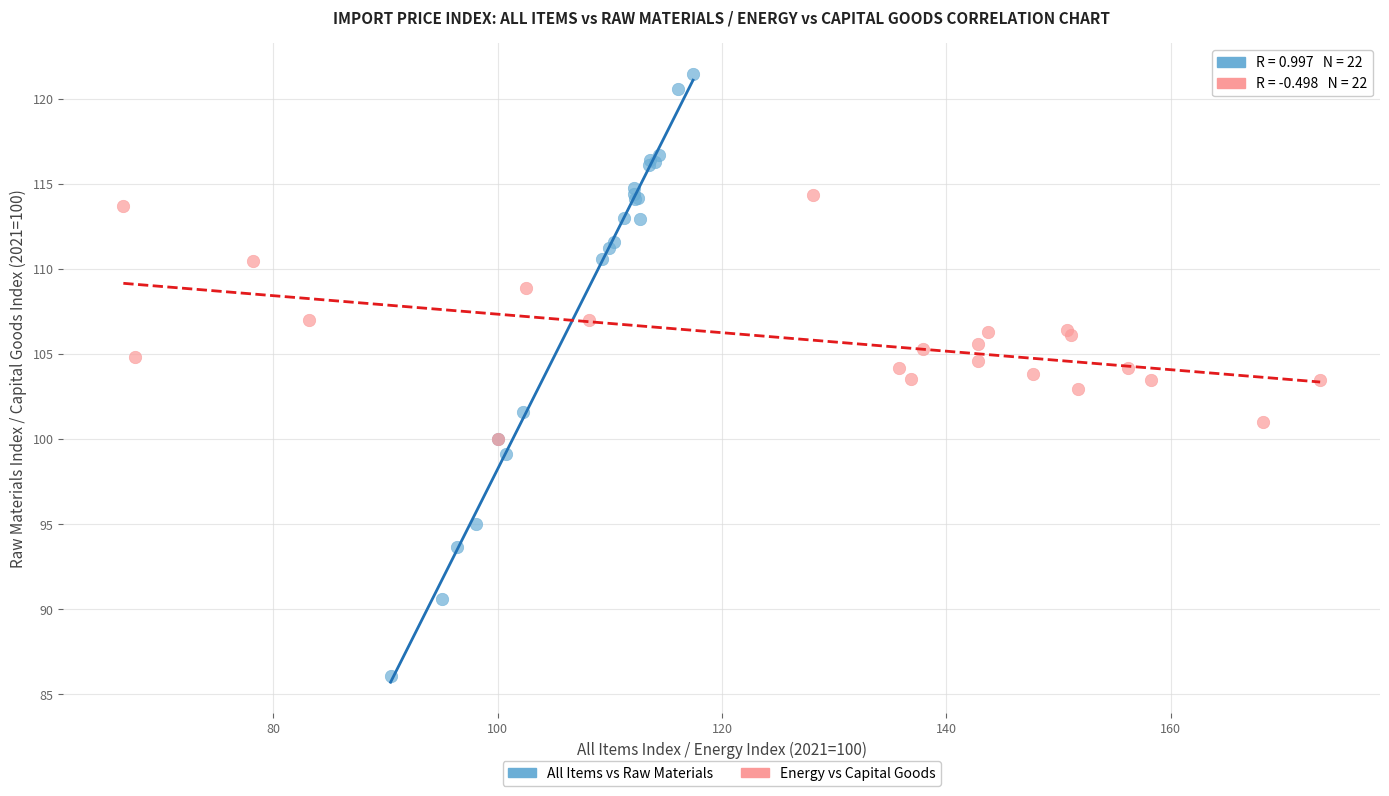

Which series has the largest Y range (max minus min)?

All Items vs Raw Materials